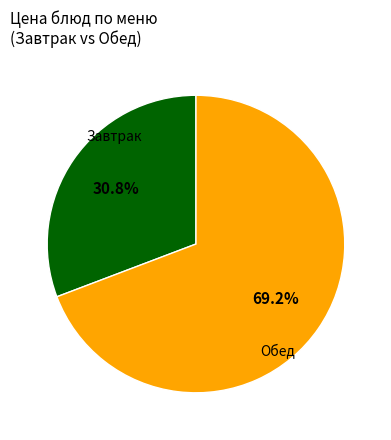

Is there a majority slice in this chart?

Yes